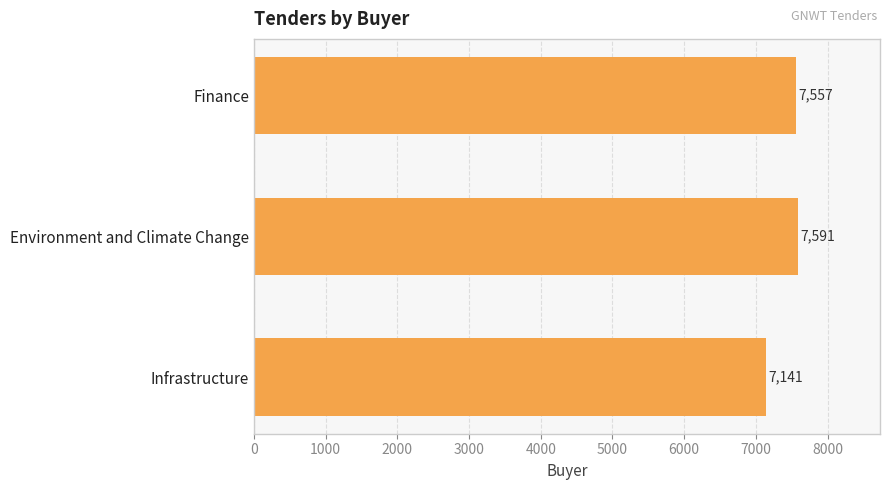

Which has a higher value, Environment and Climate Change or Finance?

Environment and Climate Change